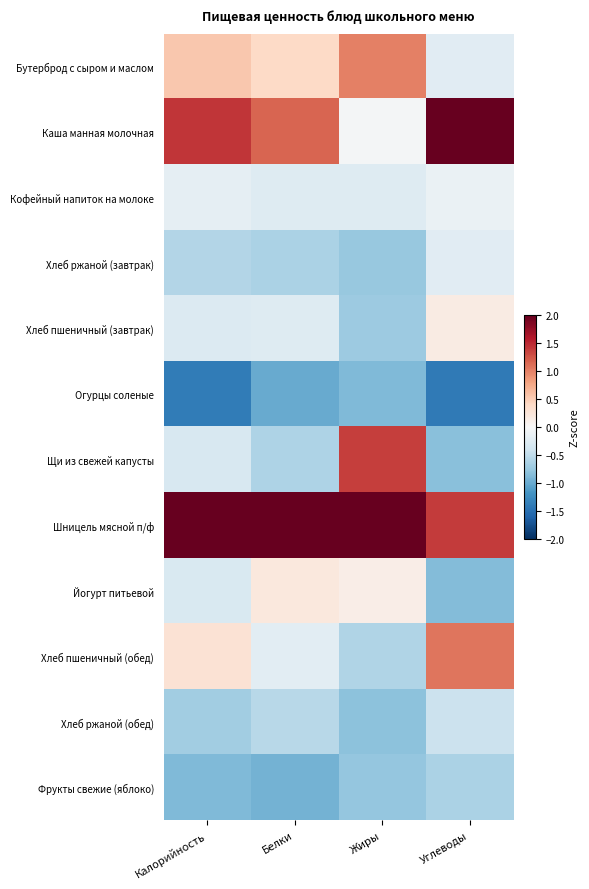

What is the sum of the Хлеб пшеничный (обед) values at Углеводы and Калорийность?

1.4